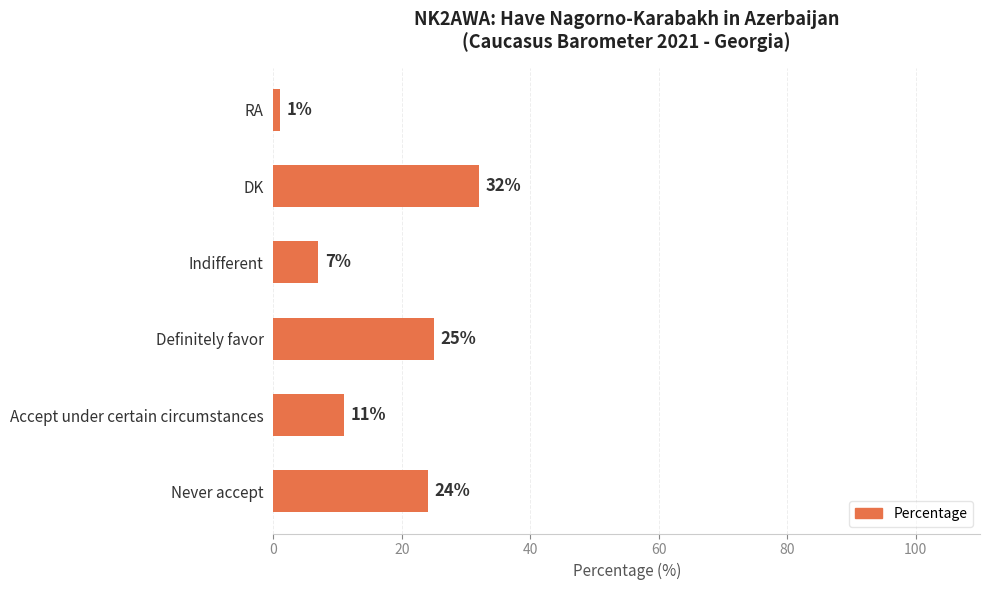

What is the difference between the second highest and second lowest values?

18